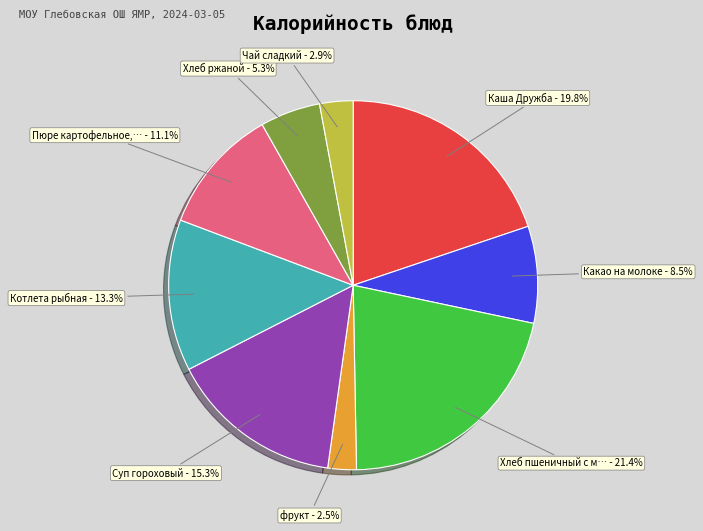

Does any single category account for the majority?

No